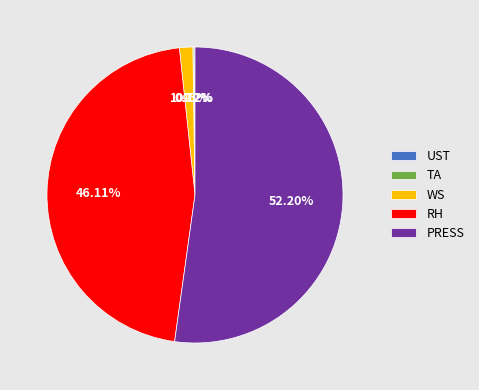

To the nearest percent, what is the average slice percentage?

20%